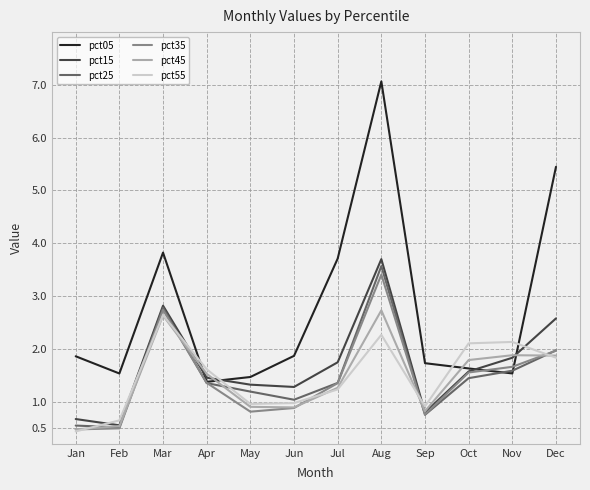

What is the sum of all pct35 values?

17.4